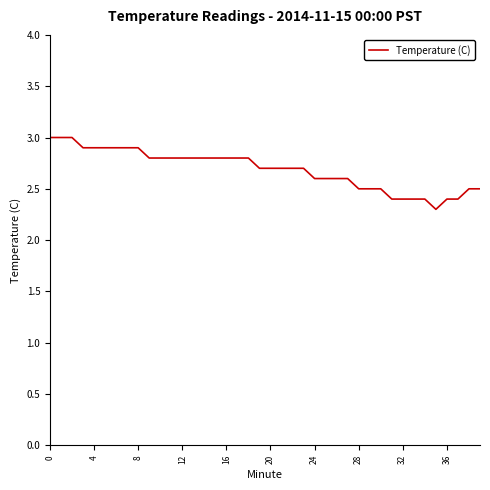

What is the smallest value displayed?

2.3